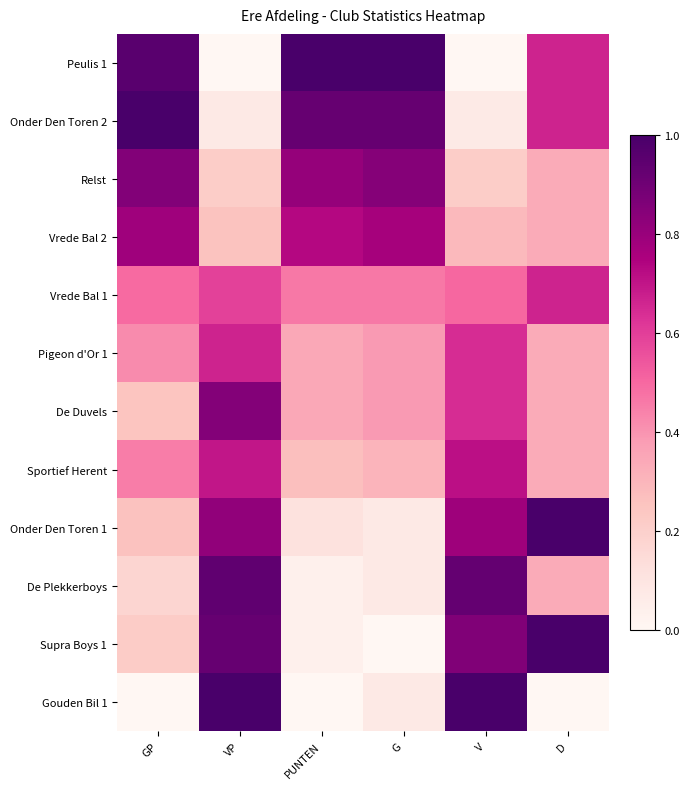

Which series has the largest total across all categories?

Onder Den Toren 2